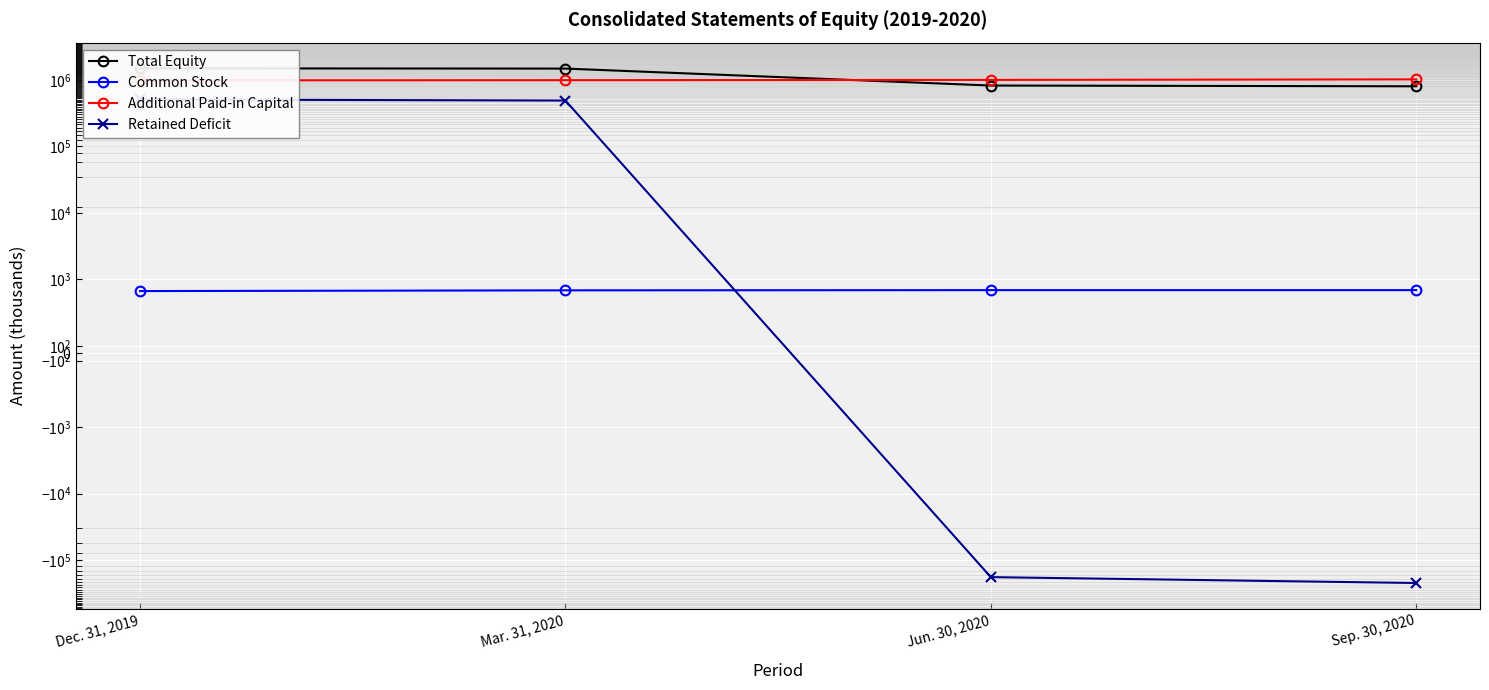

What is the sum of all Additional Paid-in Capital values?

4011959